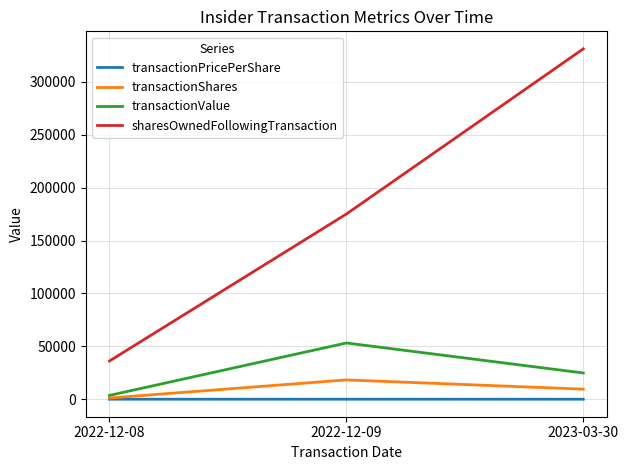

Between 2022-12-08 and 2022-12-09, which series saw the biggest shift?

sharesOwnedFollowingTransaction